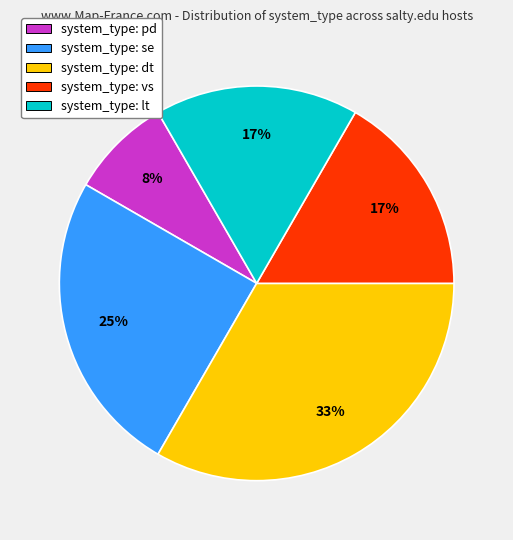

How many segments does this pie chart have?

5